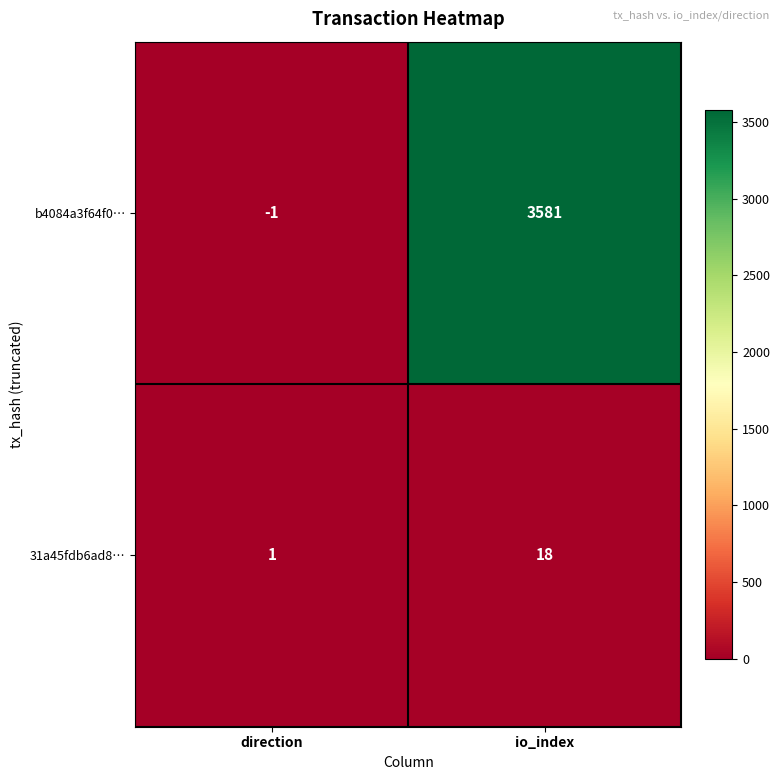

Which series has the widest spread of values?

b4084a3f64f0…